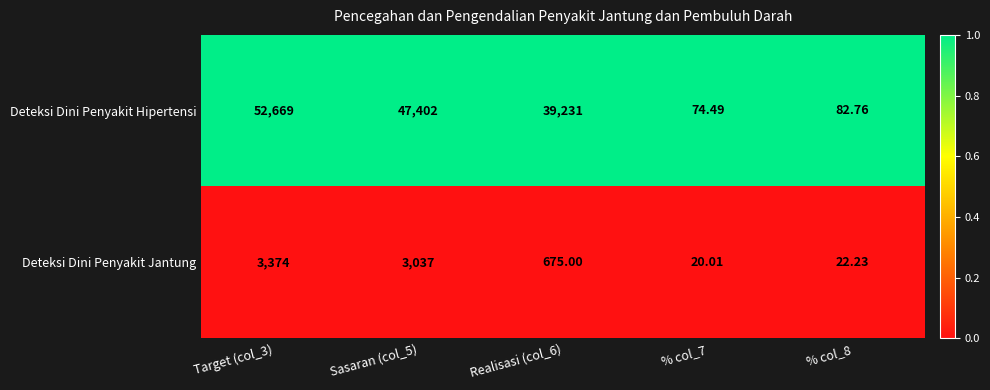

Which series changed the most between Target (col_3) and Sasaran (col_5)?

Deteksi Dini Penyakit Hipertensi